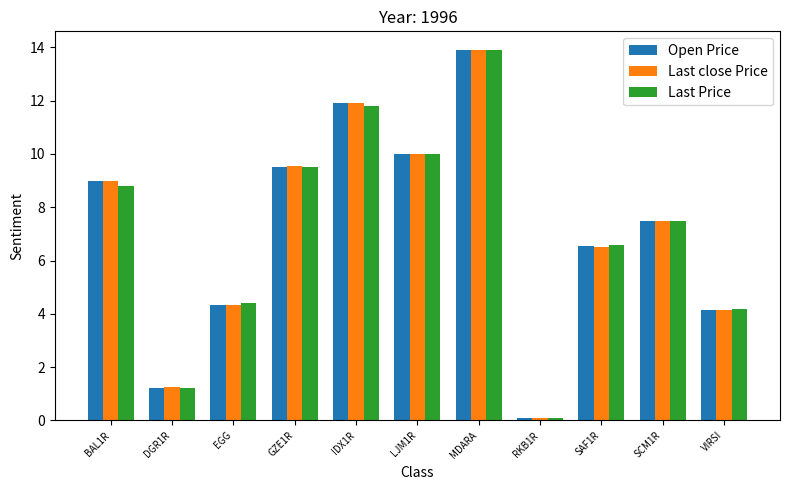

What is the maximum value for Last close Price?

13.9